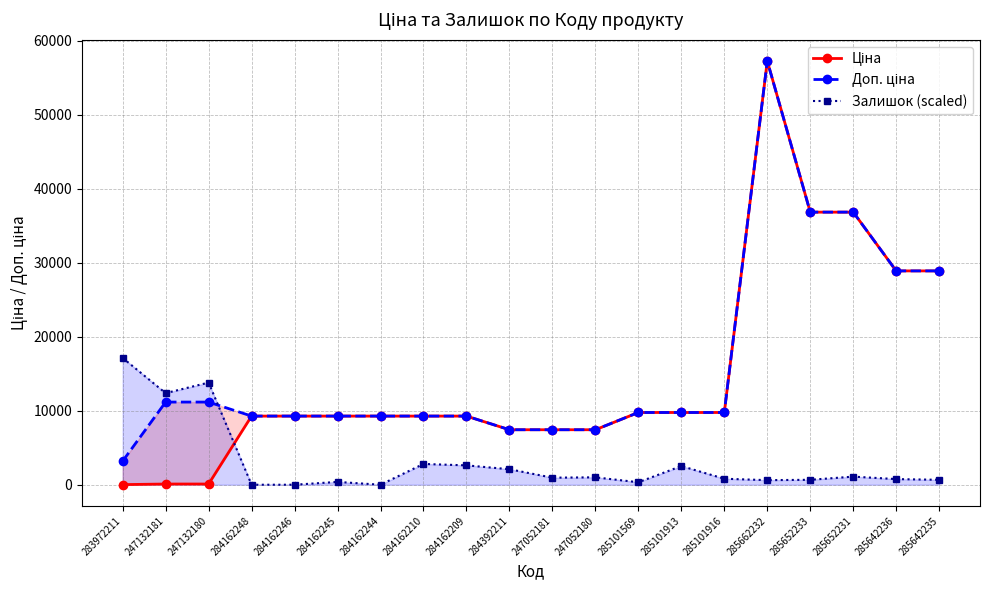

What is the value of the Ціна point at the 5th from the left?

9290.5